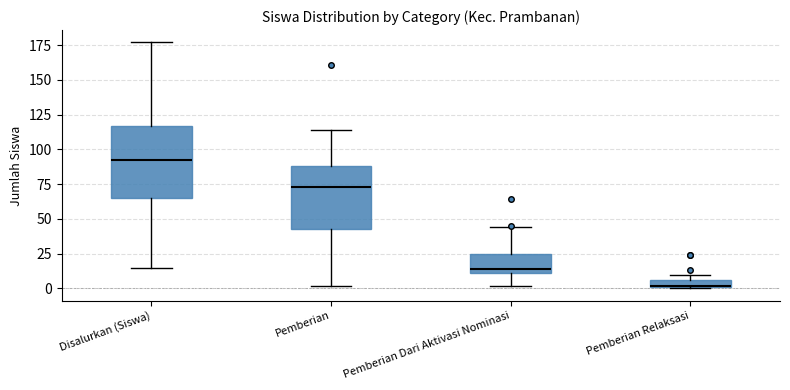

Comparing the boxes themselves (not the whiskers), which one is the tallest?

Disalurkan (Siswa)